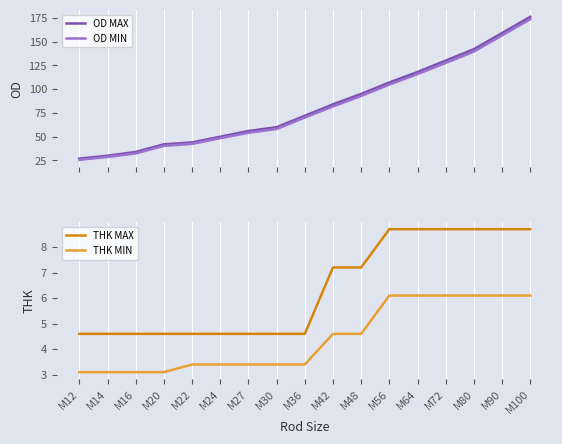

How many categories are shown in the chart?

17